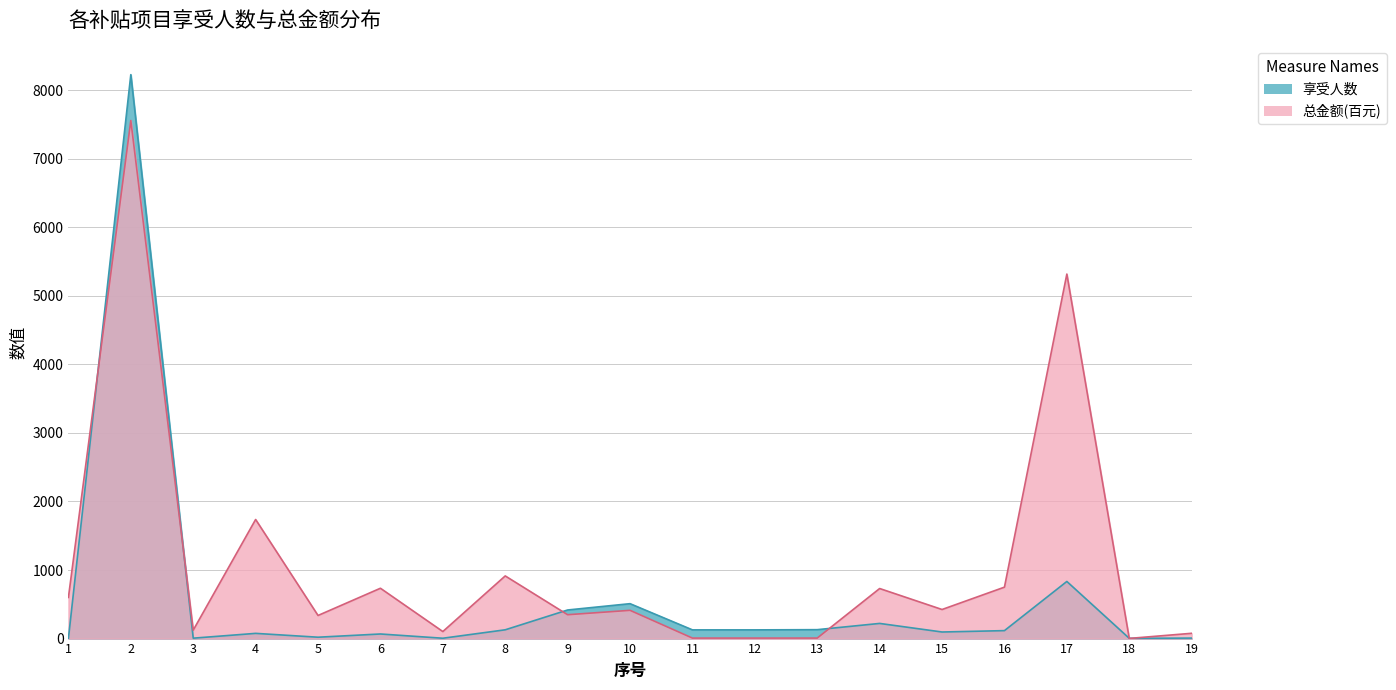

What is the difference between the 享受人数 values at 5 and 10?

489.0